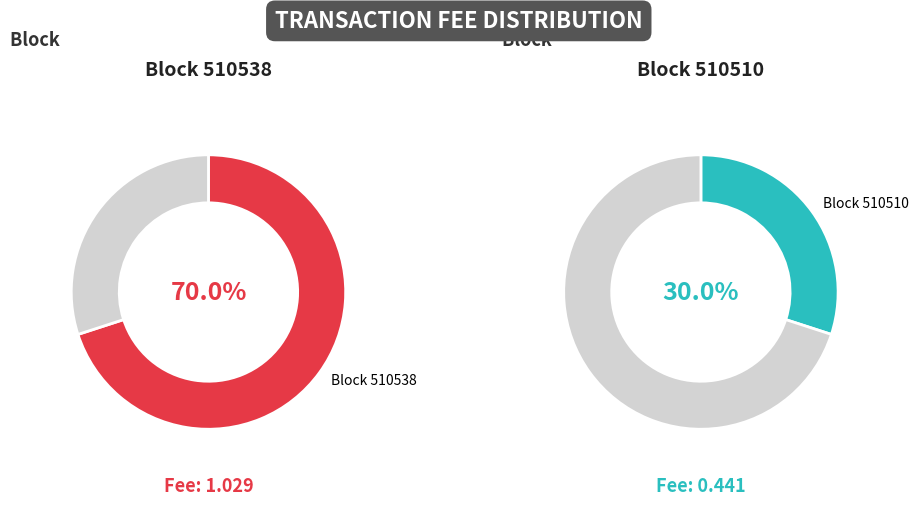

What is the smallest slice in the pie chart?

510510